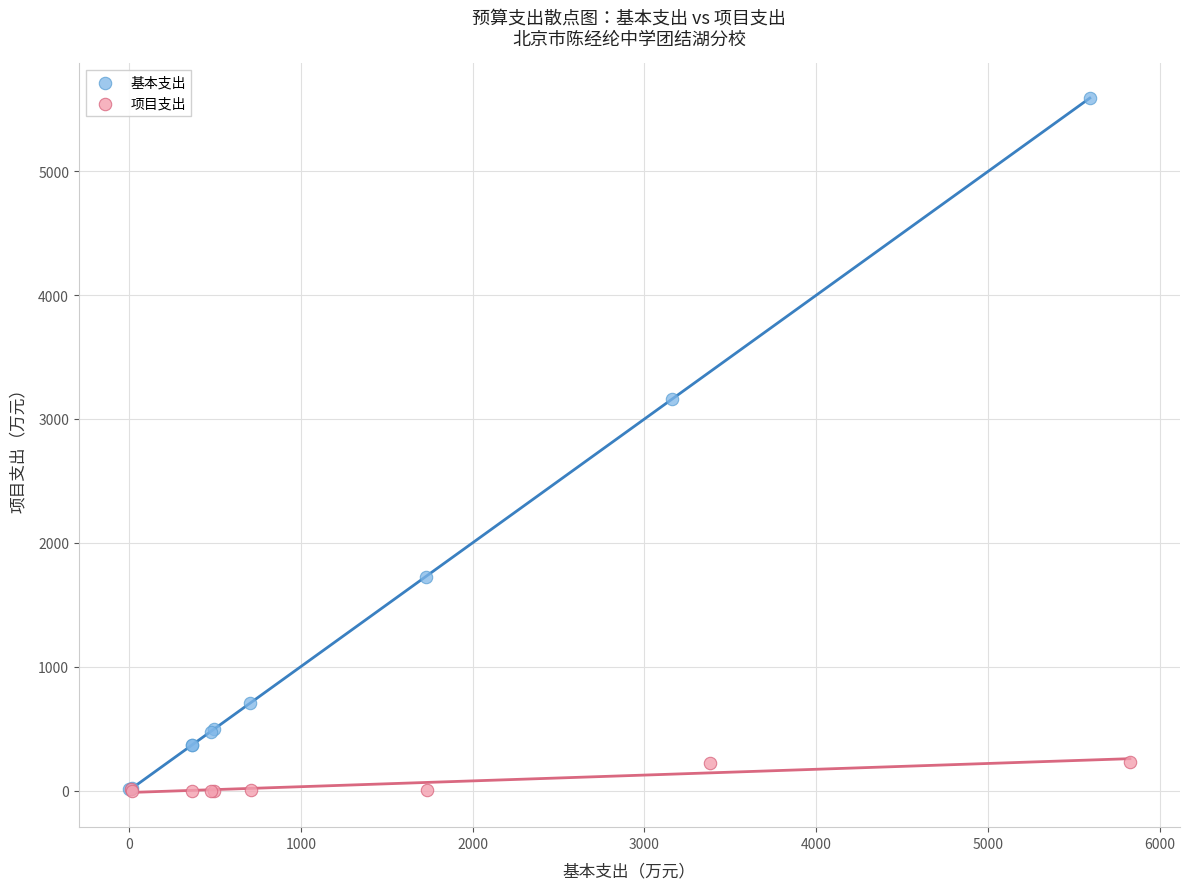

Which series has the largest Y range (max minus min)?

基本支出